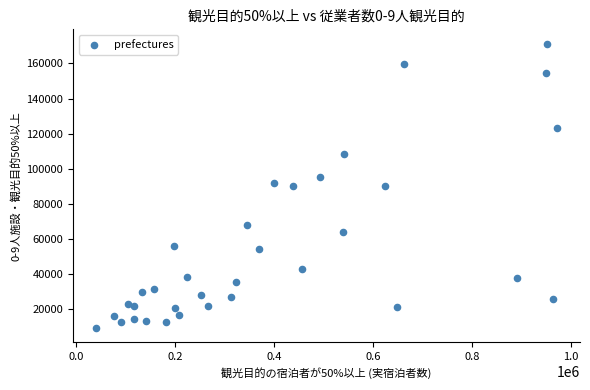

What is the range of Y values (max minus min)?

161840